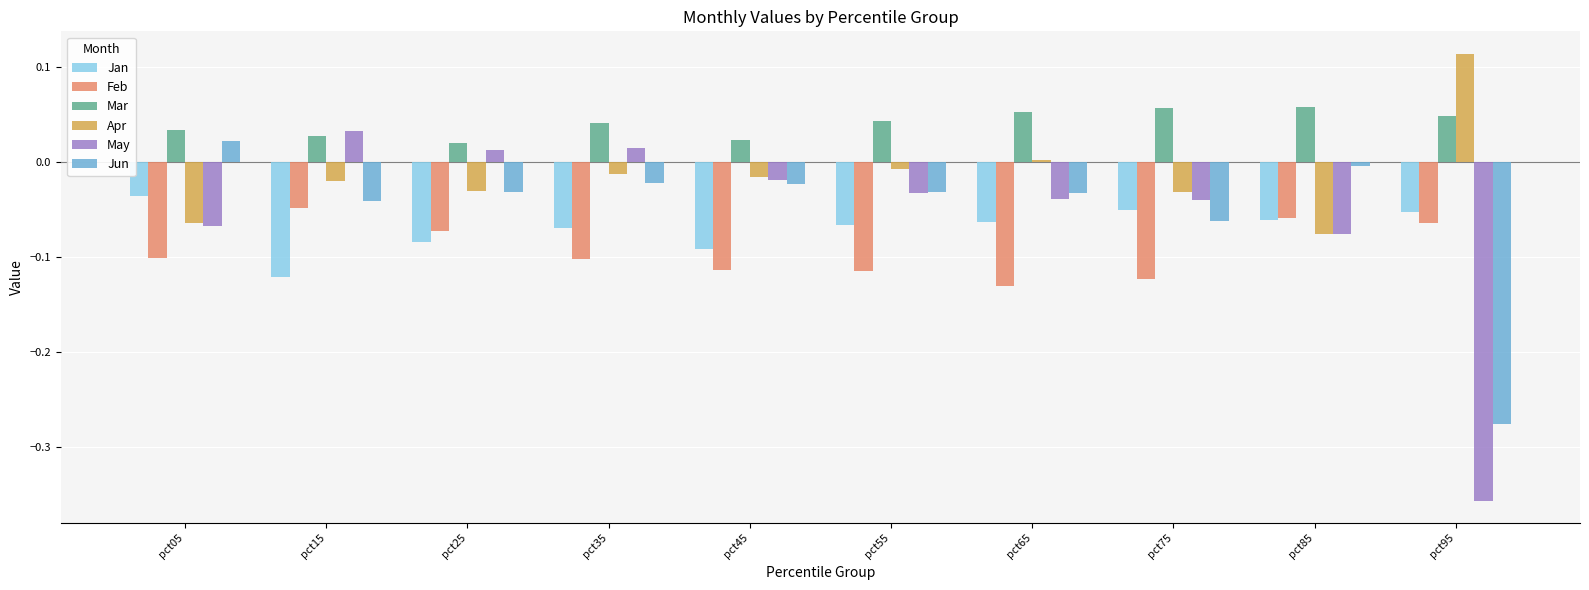

What are all the series names shown in the legend?

Jan, Feb, Mar, Apr, May, Jun